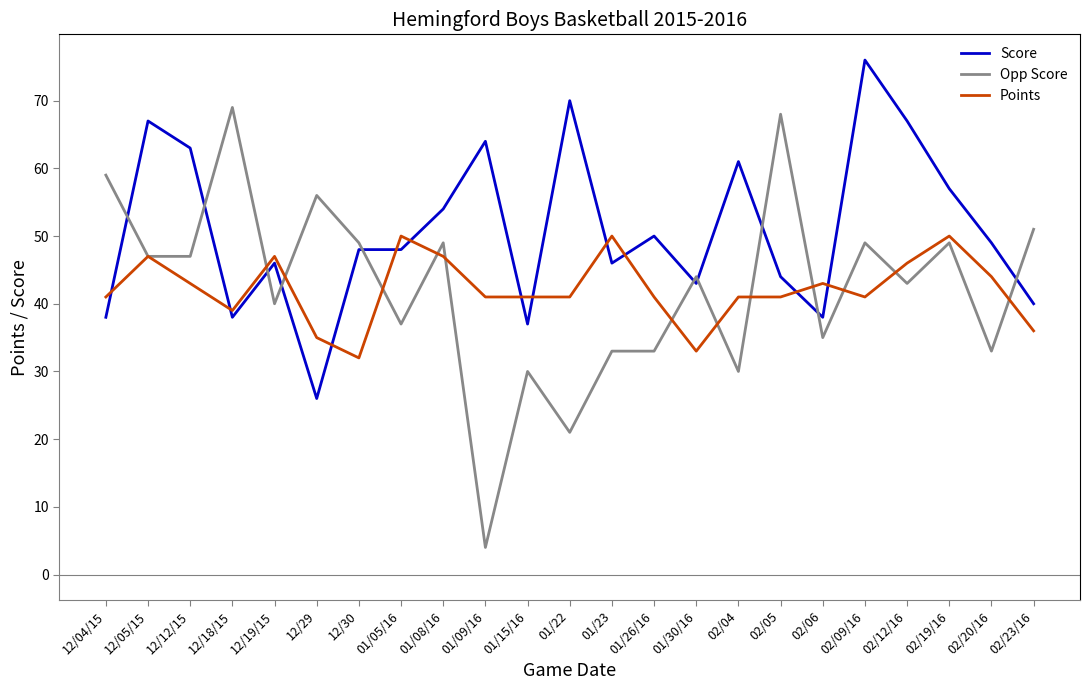

Is the value of Points at 12/19/15 greater than the value of Score at 02/05?

Yes